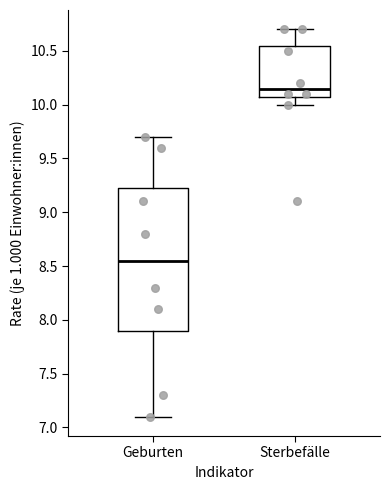

Reading left to right, transcribe this box plot: for each box, give where its median line is, the range the box spans, and where its two whiskers end, as read against the y-axis. The values are not printed on the chart, so give them approximately, as read against the axis.

Geburten: median 8.55, box 7.90 to 9.25, whiskers 7.10 to 9.70
Sterbefälle: median 10.15, box 10.10 to 10.55, whiskers 10.00 to 10.70